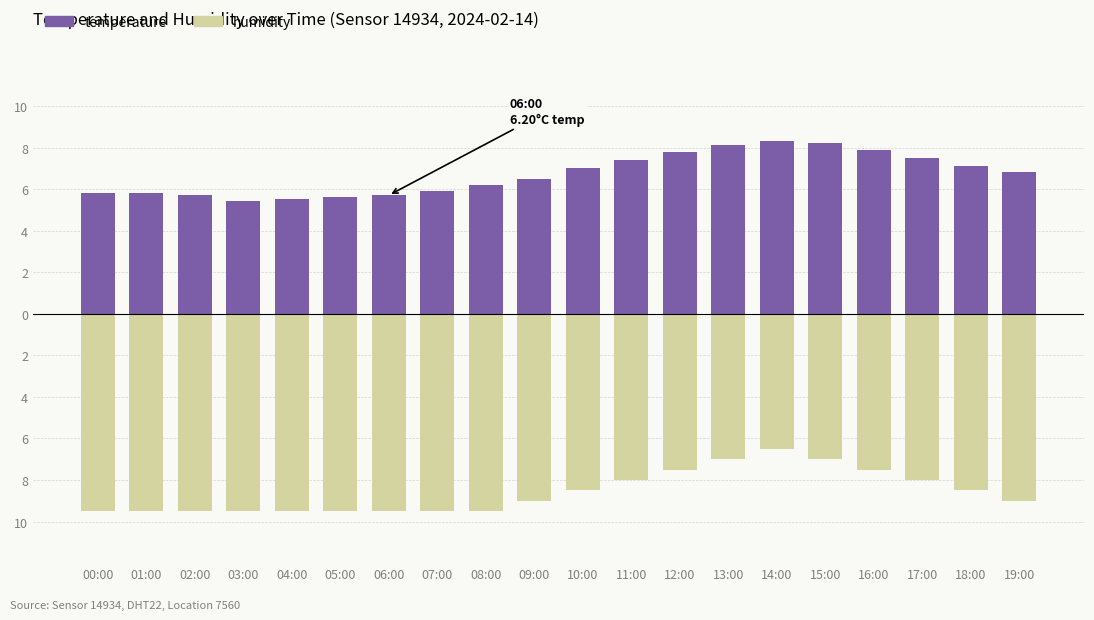

What is the sum of the temperature values at 05:00 and 16:00?

13.5